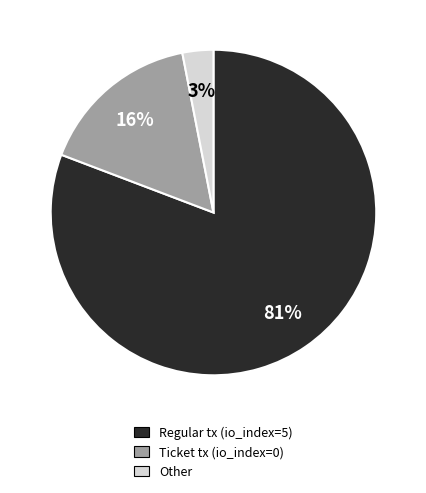

How many slices are in this pie chart?

3